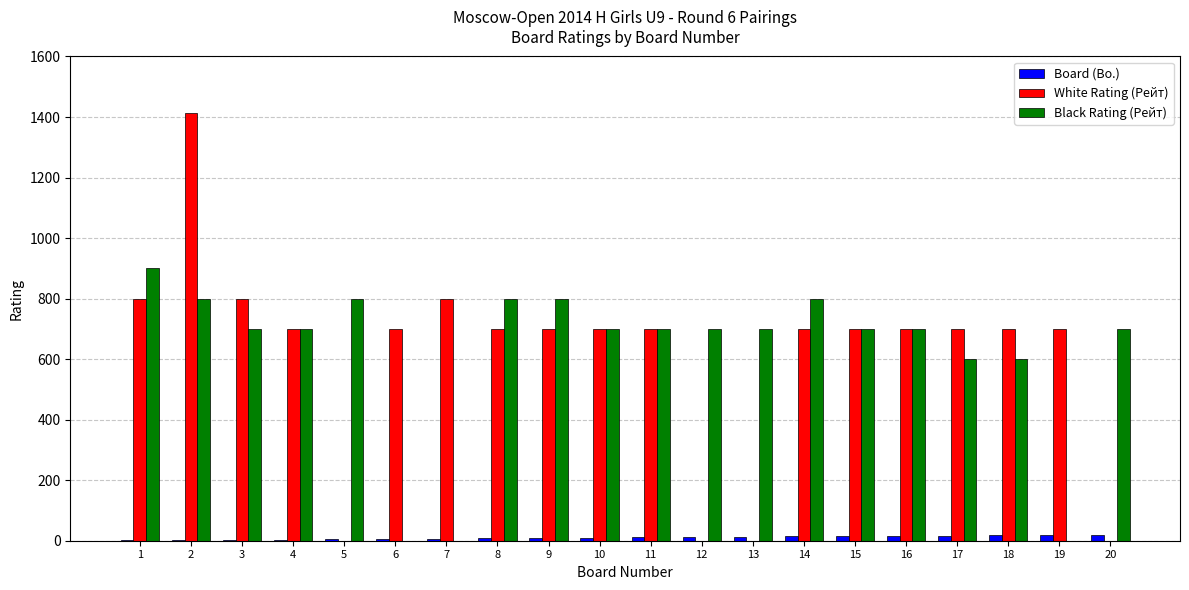

Count the number of categories in the chart.

20